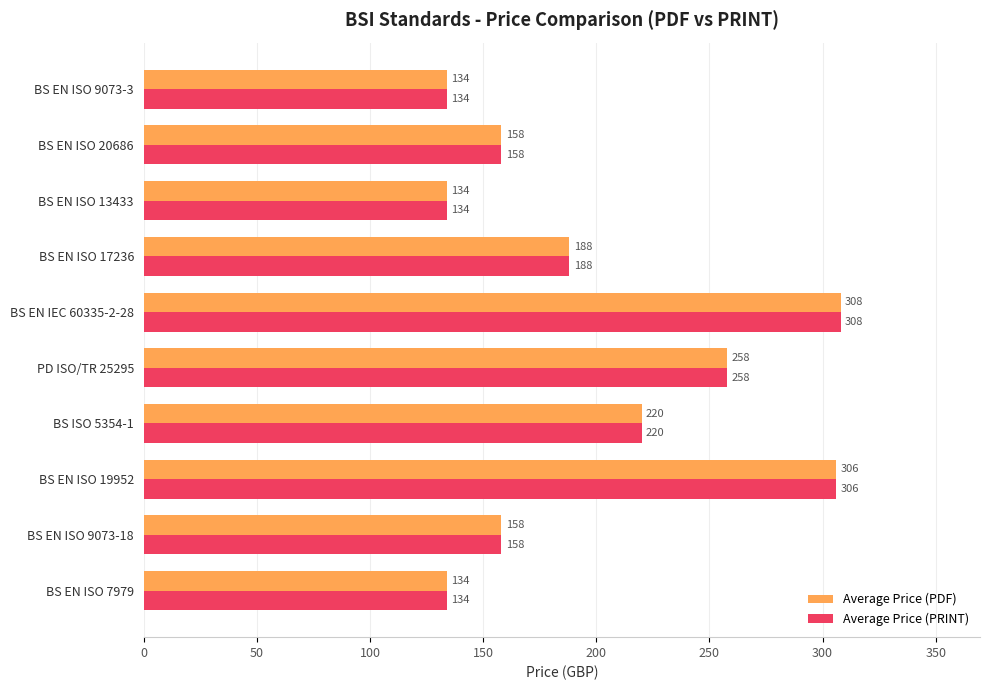

What is the sum of all Average Price (PDF) values?

1998